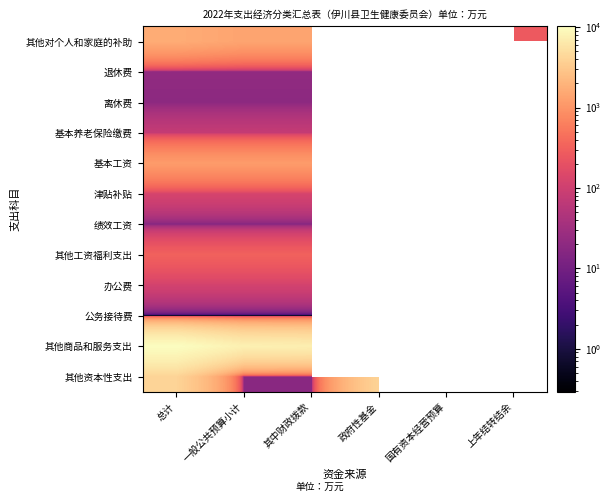

Count the number of data series in this chart.

12